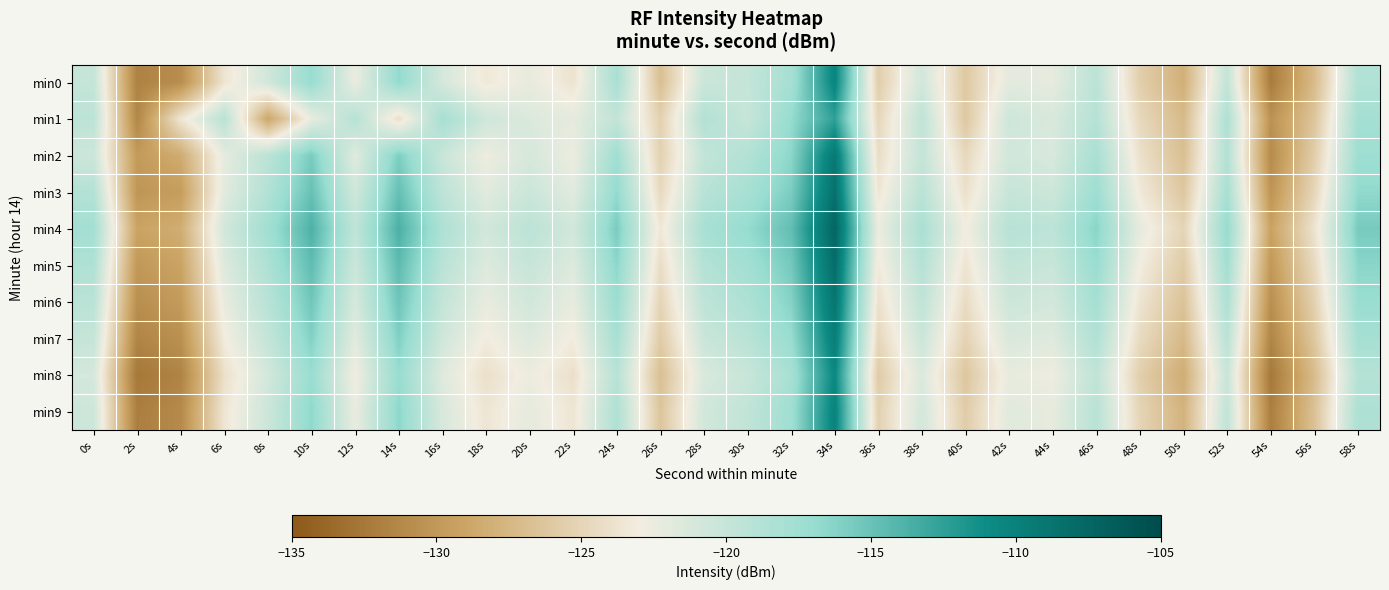

At which category is the sum across all series the highest?

34s